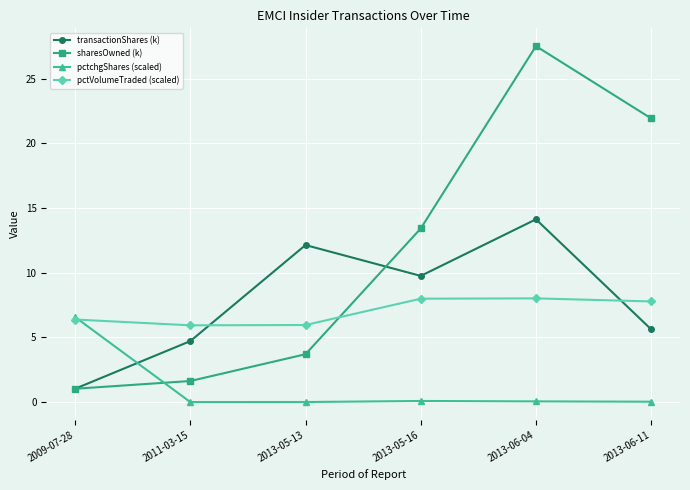

At which label does sharesOwned (k) reach its peak?

2013-06-04